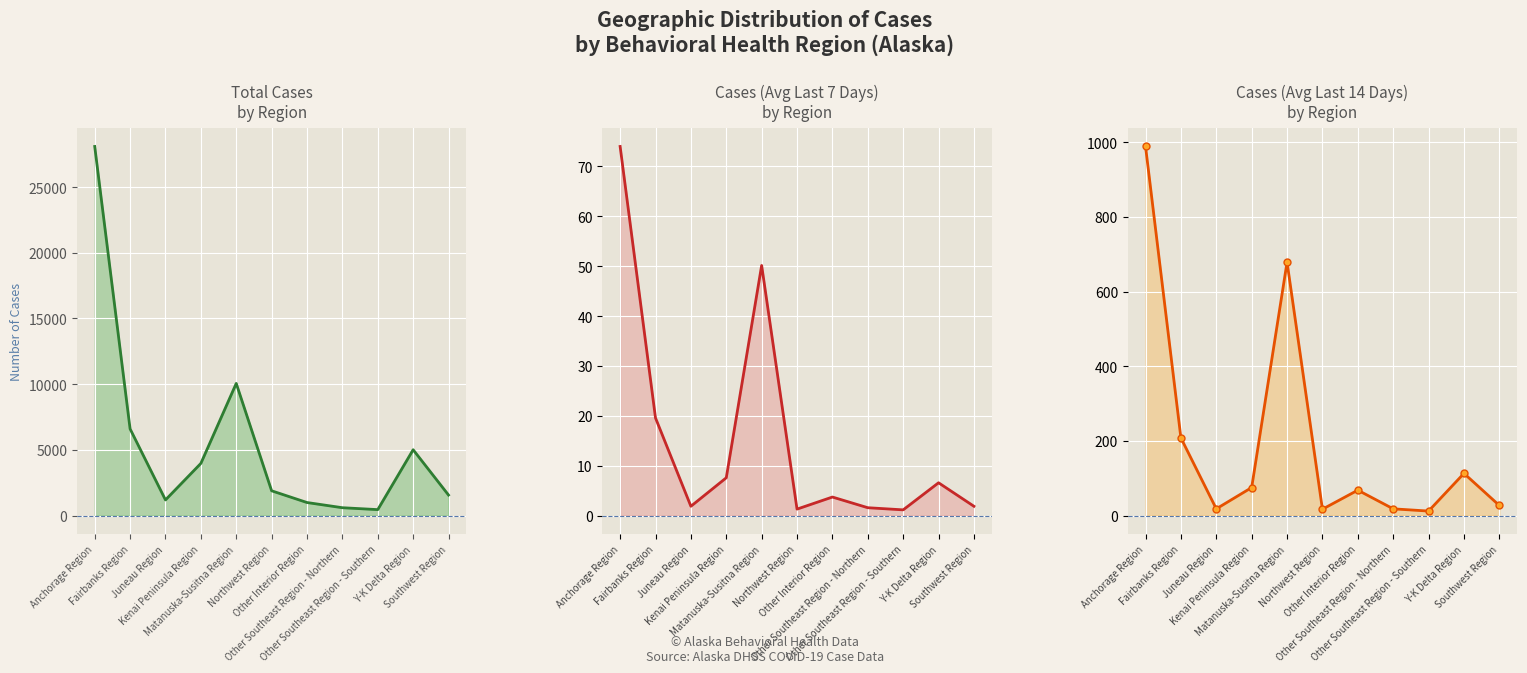

What is the total value across all series at Fairbanks Region?

6822.6